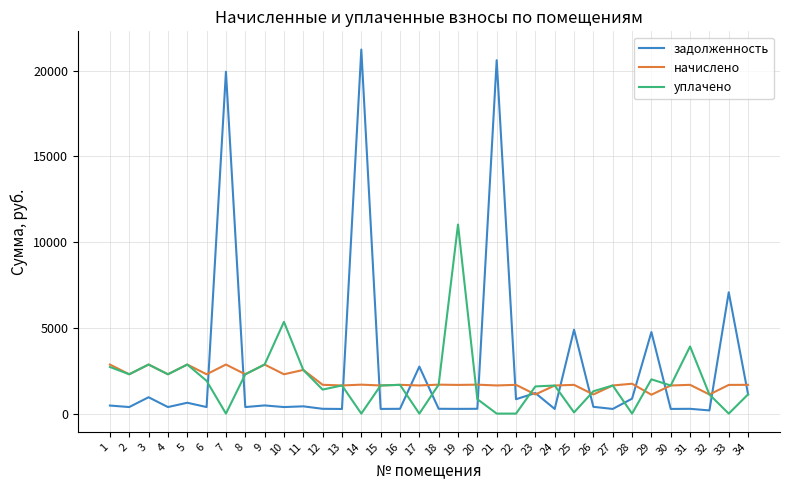

What is the maximum value shown in the chart?

21233.4